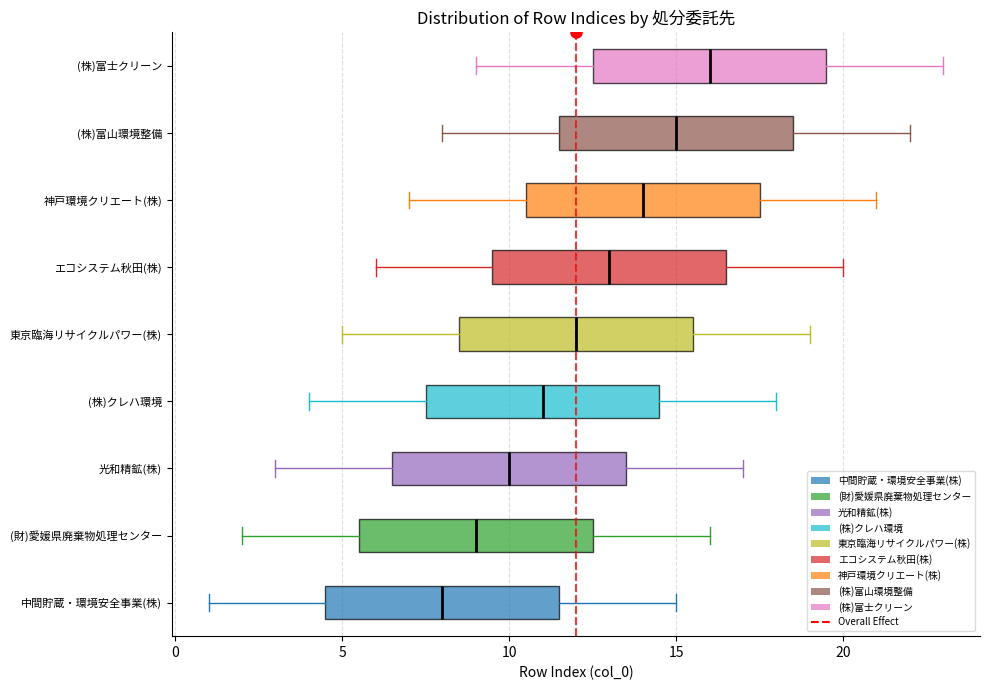

Reading bottom to top, transcribe this box plot: for each box, give where its median line is, the range the box spans, and where its two whiskers end, as read against the x-axis. The values are not printed on the chart, so give them approximately, as read against the axis.

中間貯蔵・環境安全事業(株): median 8.0, box 4.5 to 11.5, whiskers 1.0 to 15.0
(財)愛媛県廃棄物処理センター: median 9.0, box 5.5 to 12.5, whiskers 2.0 to 16.0
光和精鉱(株): median 10.0, box 6.5 to 13.5, whiskers 3.0 to 17.0
(株)クレハ環境: median 11.0, box 7.5 to 14.5, whiskers 4.0 to 18.0
東京臨海リサイクルパワー(株): median 12.0, box 8.5 to 15.5, whiskers 5.0 to 19.0
エコシステム秋田(株): median 13.0, box 9.5 to 16.5, whiskers 6.0 to 20.0
神戸環境クリエート(株): median 14.0, box 10.5 to 17.5, whiskers 7.0 to 21.0
(株)富山環境整備: median 15.0, box 11.5 to 18.5, whiskers 8.0 to 22.0
(株)富士クリーン: median 16.0, box 12.5 to 19.5, whiskers 9.0 to 23.0